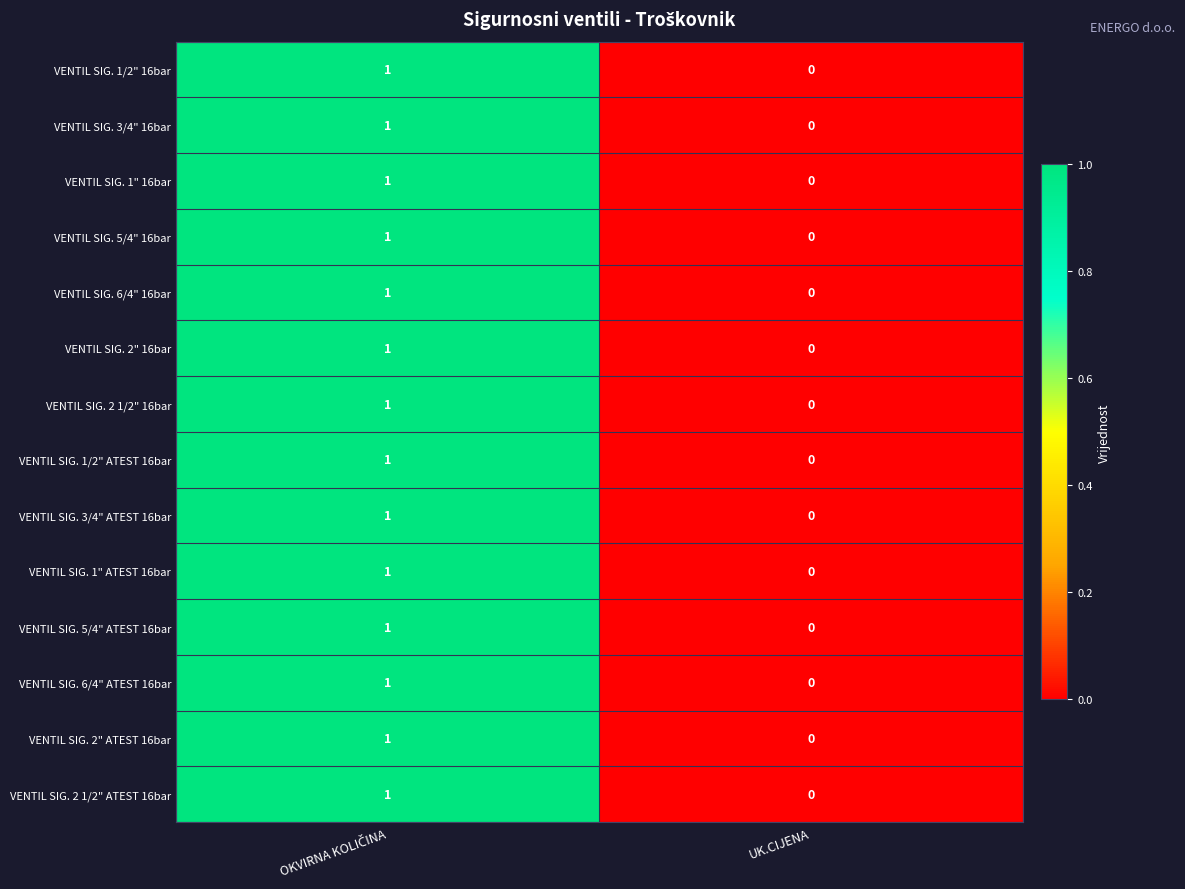

The value of VENTIL SIG. 6/4" 16bar at UK.CIJENA is 0. True or false?

True